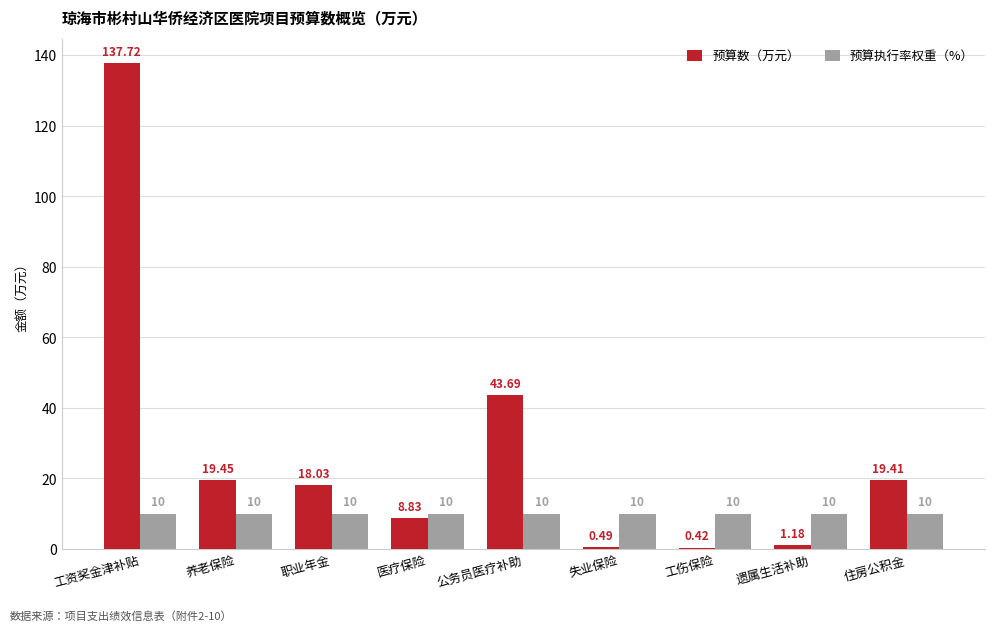

What is the sum of the 预算执行率权重（%） values at 遗属生活补助 and 失业保险?

20.0